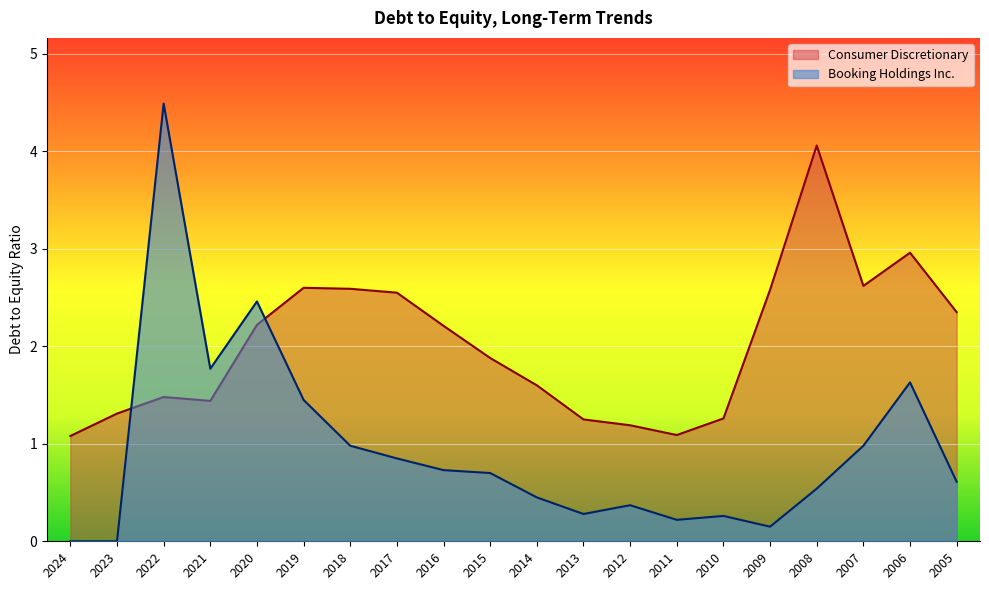

At which category does Booking Holdings Inc. reach its first local peak?

2022